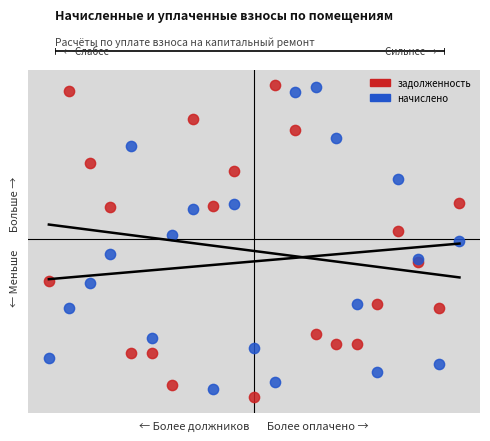

What are all the series names shown in the legend?

задолженность, начислено